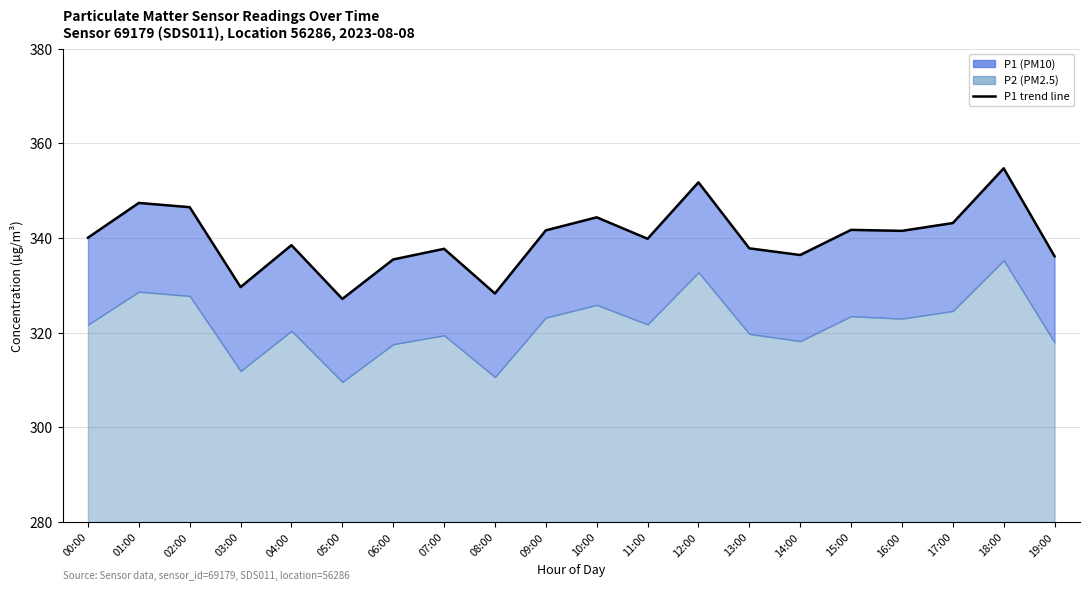

What is the average value?

340.0